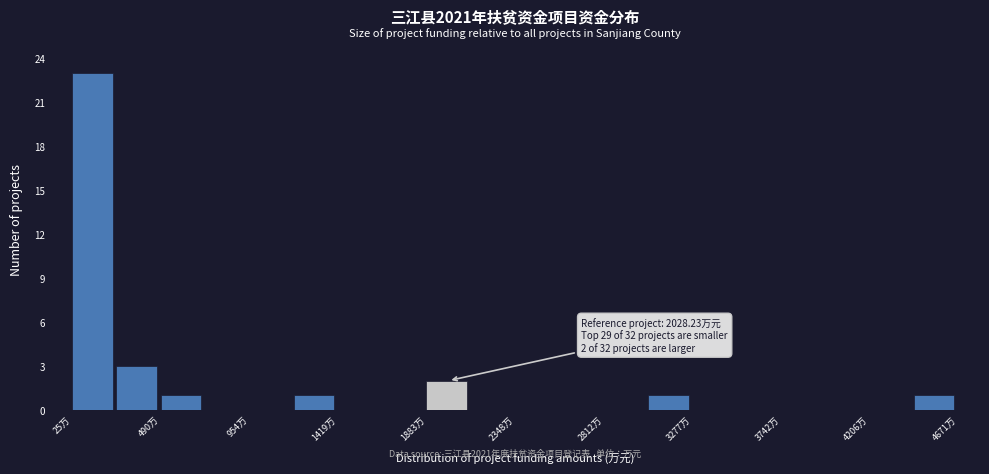

Over which range of the x-axis is the bar tallest?

50 to 250